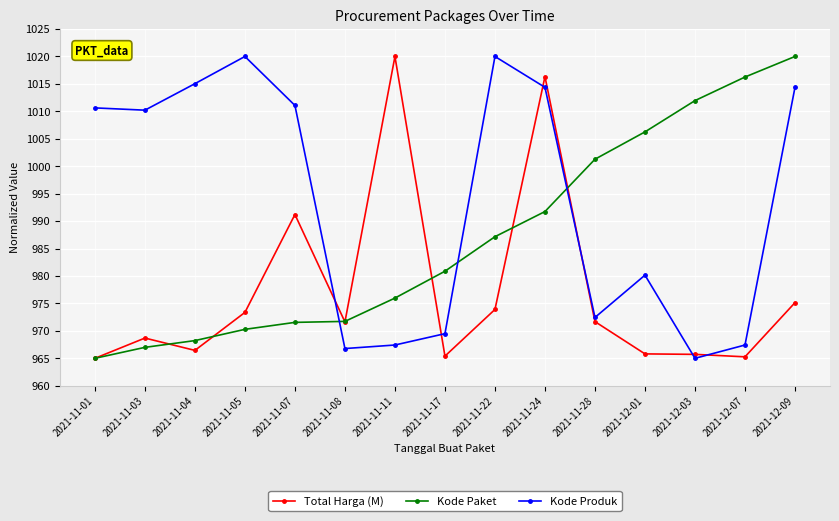

Which series changed the most between 2021-11-11 and 2021-12-09?

Kode Produk